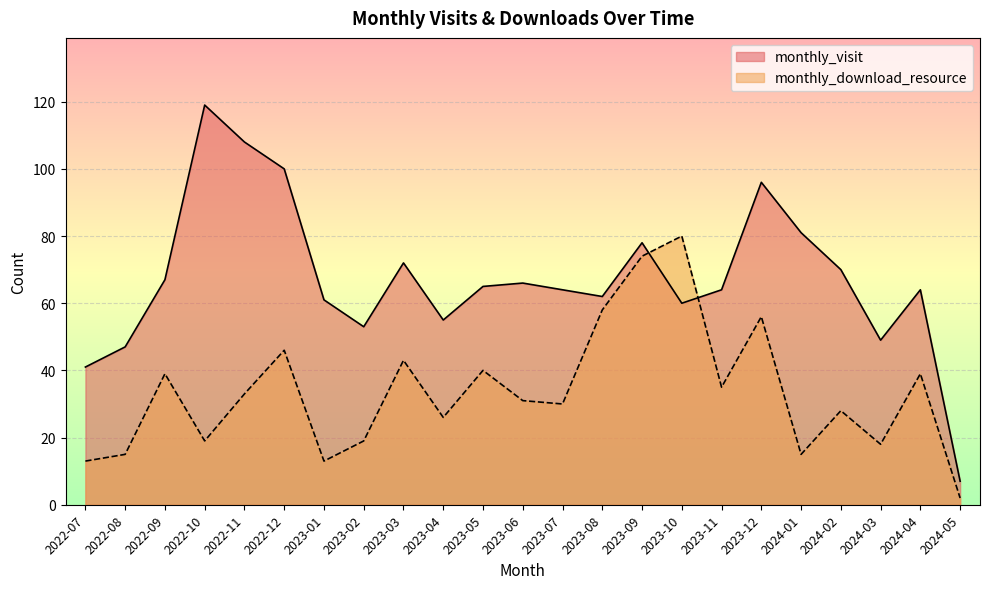

Is it true that monthly_visit equals 78 at 2023-09?

True